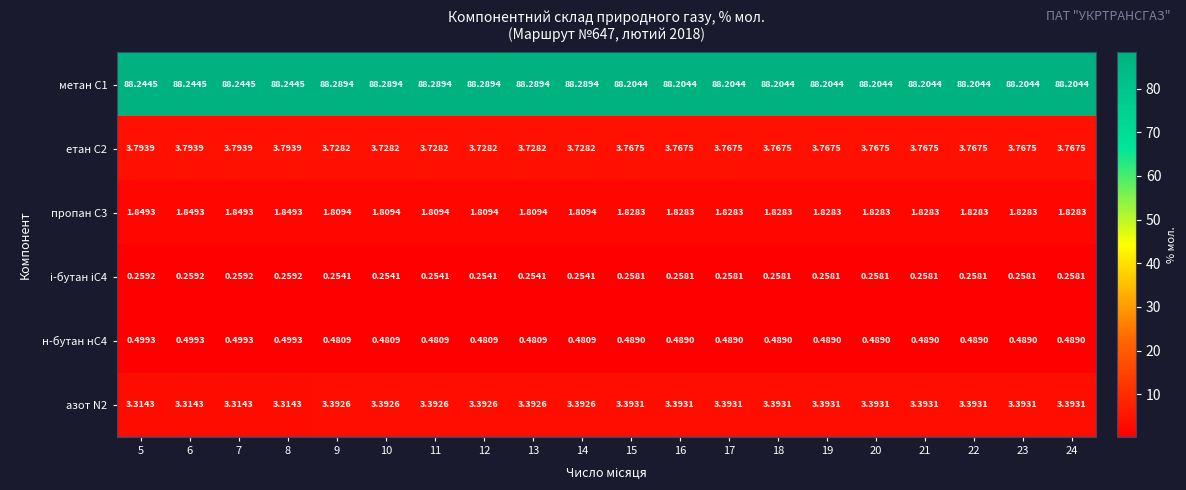

Is the value of н-бутан нС4 at 10 greater than the value of азот N2 at 20?

No